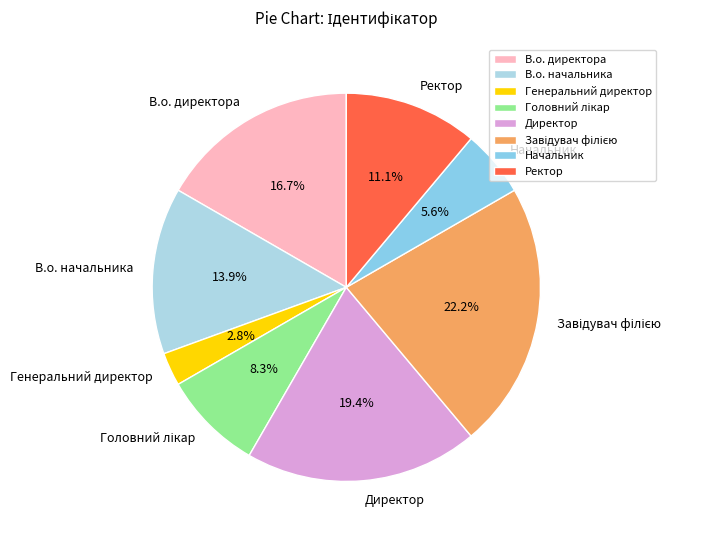

The Генеральний директор slice represents 3% of the pie. True or false?

True